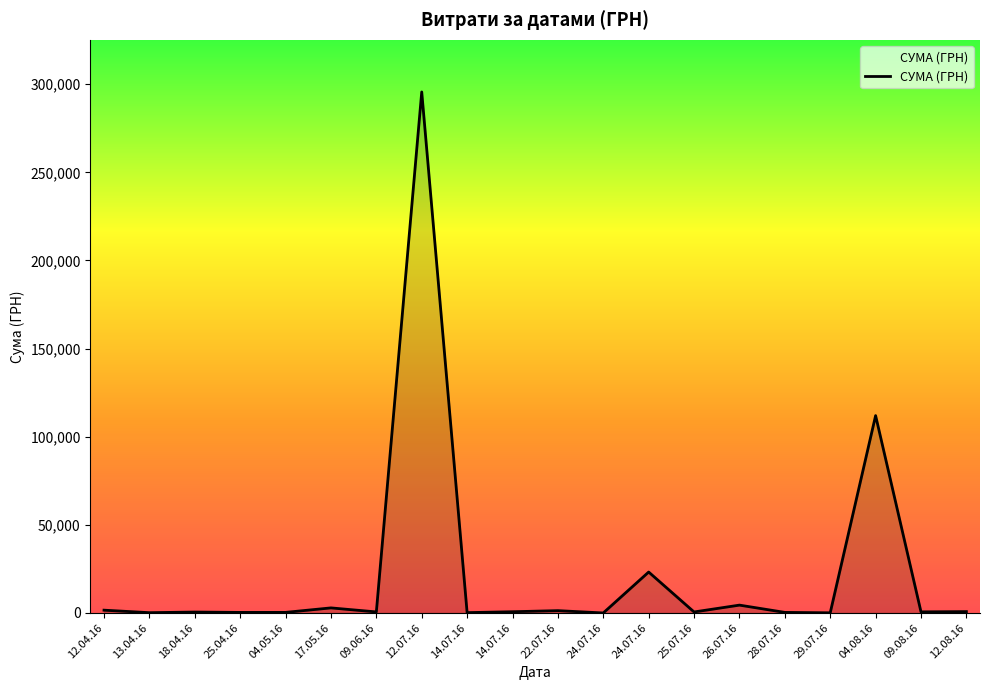

What is the value of the 11th point from the left?

200.8